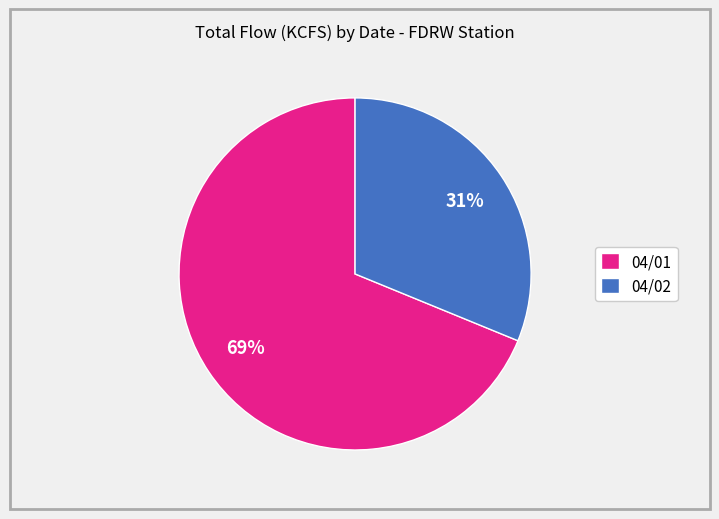

Count the number of slices in the pie.

2